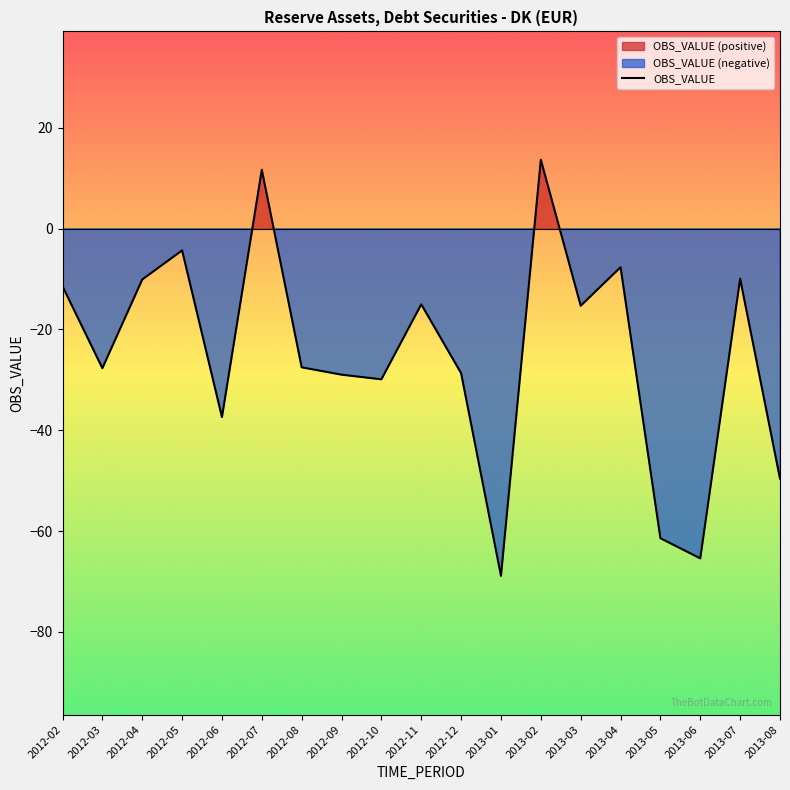

How many points are higher than both their immediate neighbors (excluding endpoints)?

6